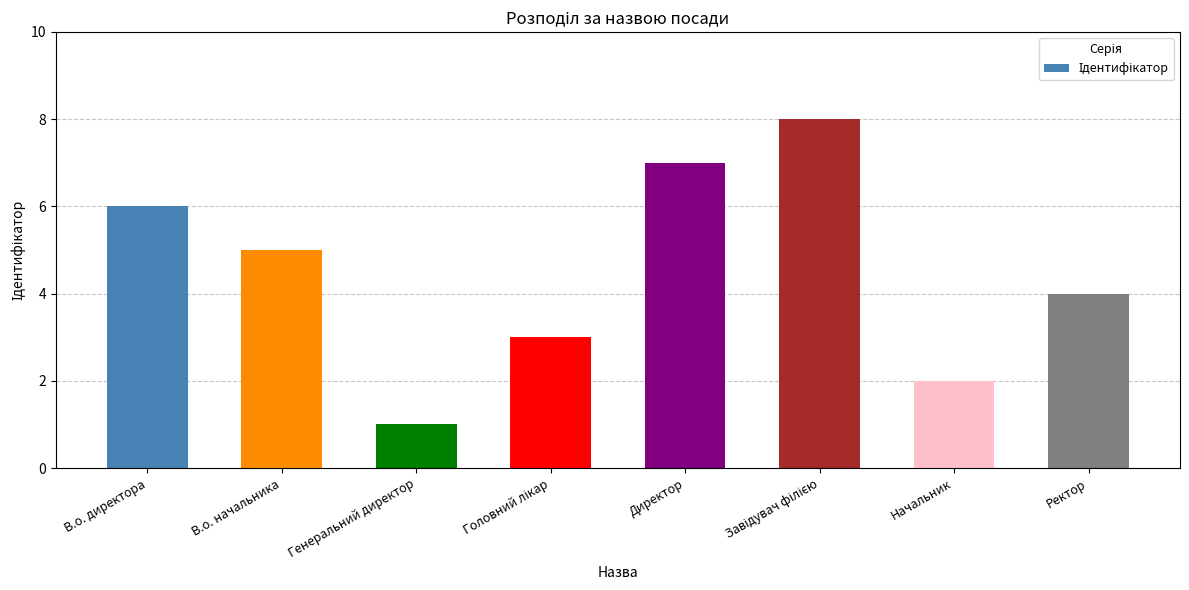

Reading left to right, transcribe all the data shown in this chart.

6	5	1	3	7	8	2	4